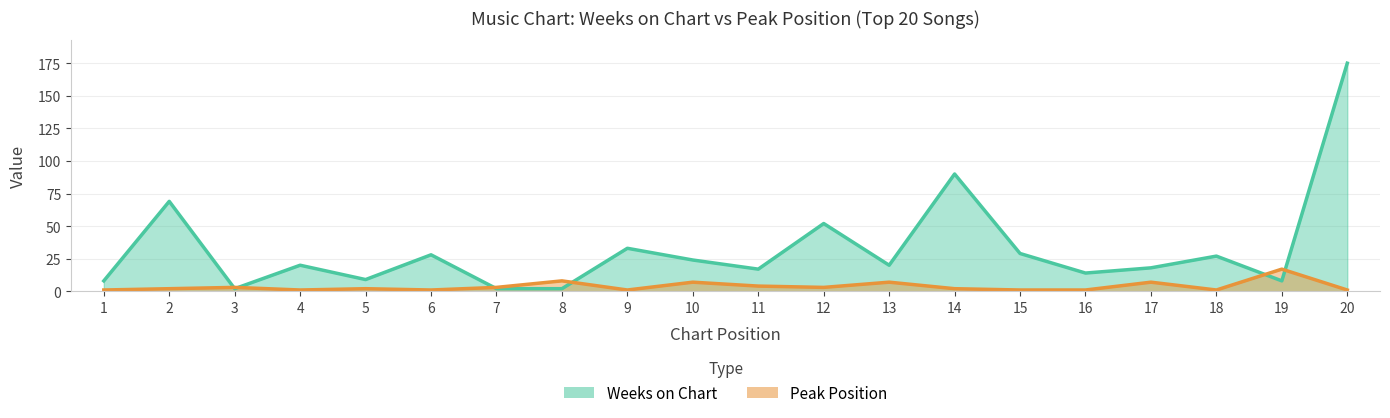

What is the total value across all series at 12?

55